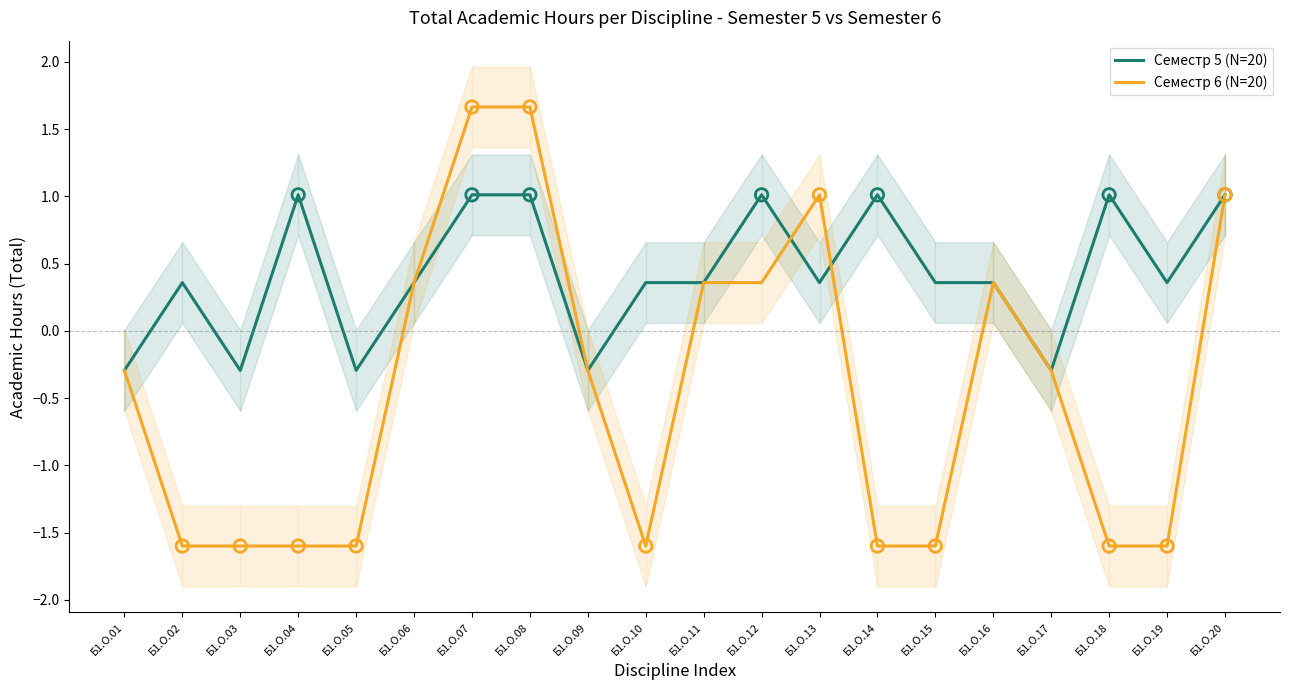

What are all the series names shown in the legend?

Семестр 5 (N=20), Семестр 6 (N=20)